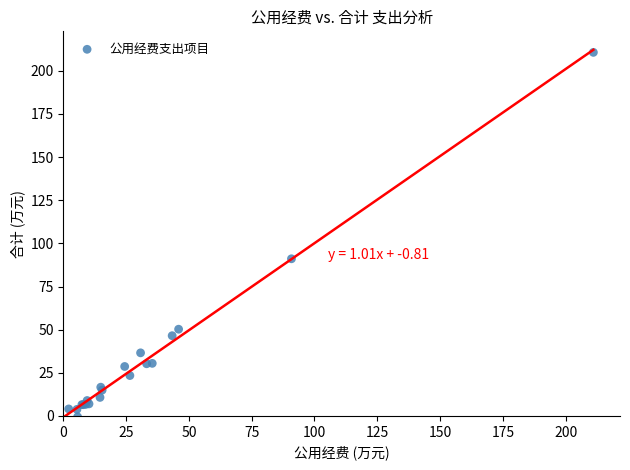

What Y value in the scatter plot is closest to 104?

91.1